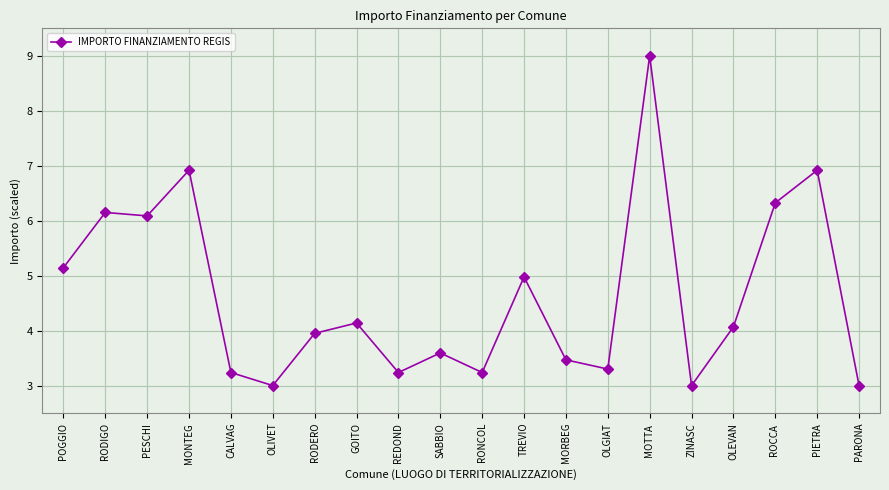

Between ROCCA  and RONCOL, which is larger?

ROCCA 